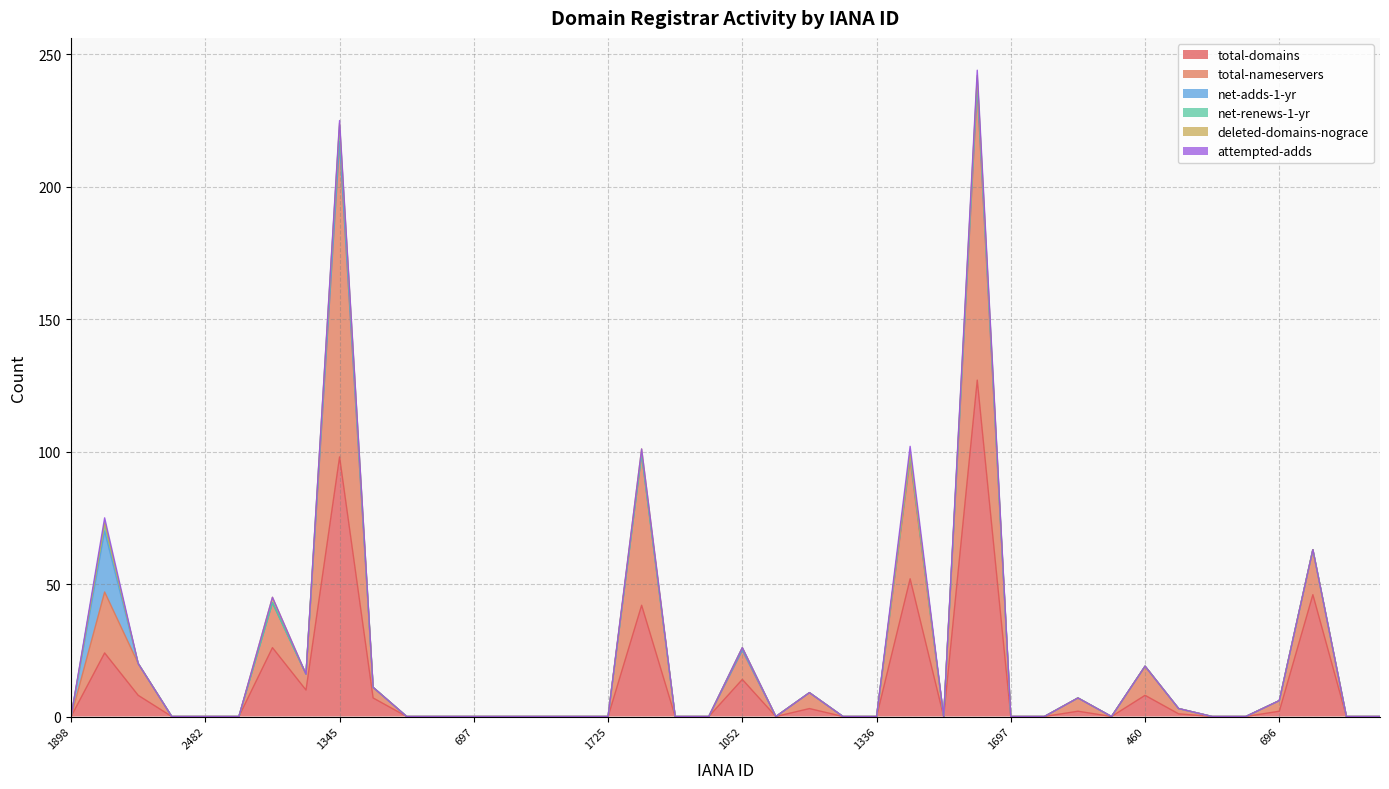

Reading left to right, list all the values displayed in this chart.

total-domains: 1898=0	1479=24	1860=8	86=0	2482=0	411=0	13=26	1151=10	1345=98	1152=7	601=0	2490=0	697=0	111=0	1750=0	9995=0	1725=0	1387=42	2492=0	2494=0	1052=14	1734=0	82=3	938=0	1336=0	1291=52	2497=0	48=127	1697=0	412=0	976=2	2496=0	460=8	1649=1	1673=0	3765=0	696=2	1408=46	1376=0	471=0
total-nameservers: 1898=0	1479=23	1860=12	86=0	2482=0	411=0	13=17	1151=6	1345=119	1152=4	601=0	2490=0	697=0	111=0	1750=0	9995=0	1725=0	1387=57	2492=0	2494=0	1052=11	1734=0	82=6	938=0	1336=0	1291=45	2497=0	48=110	1697=0	412=0	976=5	2496=0	460=11	1649=2	1673=0	3765=0	696=4	1408=17	1376=0	471=0
net-adds-1-yr: 1898=0	1479=23	1860=0	86=0	2482=0	411=0	13=0	1151=0	1345=0	1152=0	601=0	2490=0	697=0	111=0	1750=0	9995=0	1725=0	1387=0	2492=0	2494=0	1052=0	1734=0	82=0	938=0	1336=0	1291=1	2497=0	48=1	1697=0	412=0	976=0	2496=0	460=0	1649=0	1673=0	3765=0	696=0	1408=0	1376=0	471=0
net-renews-1-yr: 1898=0	1479=3	1860=0	86=0	2482=0	411=0	13=0	1151=0	1345=6	1152=0	601=0	2490=0	697=0	111=0	1750=0	9995=0	1725=0	1387=0	2492=0	2494=0	1052=1	1734=0	82=0	938=0	1336=0	1291=1	2497=0	48=3	1697=0	412=0	976=0	2496=0	460=0	1649=0	1673=0	3765=0	696=0	1408=0	1376=0	471=0
deleted-domains-nograce: 1898=0	1479=0	1860=0	86=0	2482=0	411=0	13=2	1151=0	1345=1	1152=0	601=0	2490=0	697=0	111=0	1750=0	9995=0	1725=0	1387=2	2492=0	2494=0	1052=0	1734=0	82=0	938=0	1336=0	1291=0	2497=0	48=1	1697=0	412=0	976=0	2496=0	460=0	1649=0	1673=0	3765=0	696=0	1408=0	1376=0	471=0
attempted-adds: 1898=0	1479=2	1860=0	86=0	2482=0	411=0	13=0	1151=0	1345=1	1152=0	601=0	2490=0	697=0	111=0	1750=0	9995=0	1725=0	1387=0	2492=0	2494=0	1052=0	1734=0	82=0	938=0	1336=0	1291=3	2497=0	48=2	1697=0	412=0	976=0	2496=0	460=0	1649=0	1673=0	3765=0	696=0	1408=0	1376=0	471=0